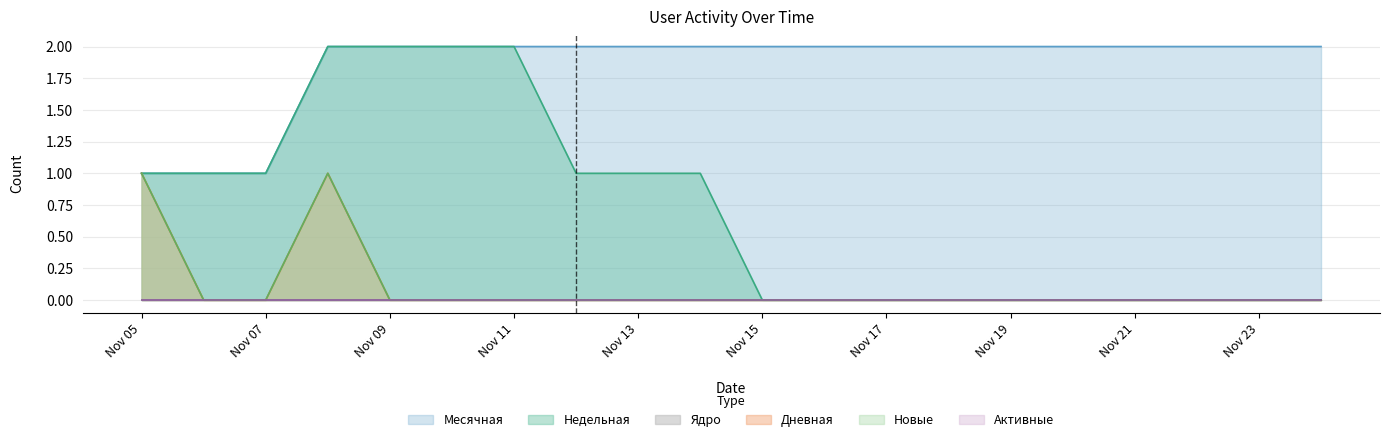

Does the chart have visible grid lines?

Yes